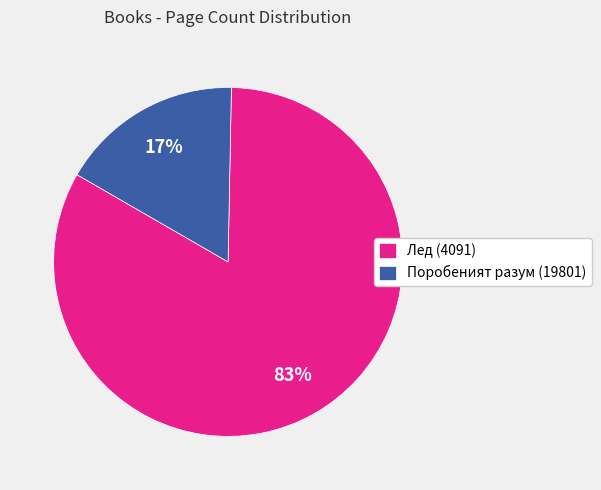

Is it true that Лед (4091) is 90% of the pie?

False